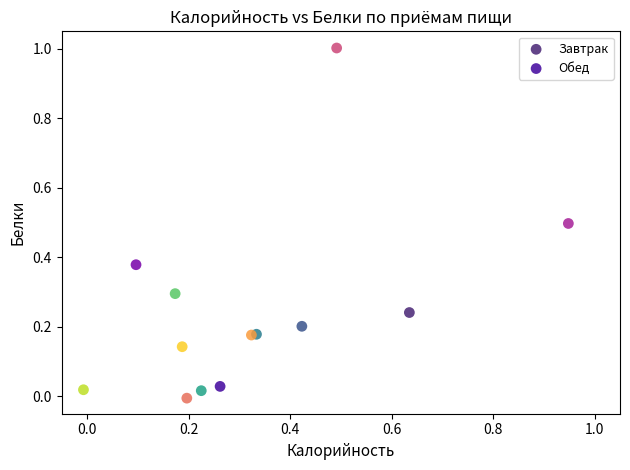

Which series has the largest Y range (max minus min)?

Обед